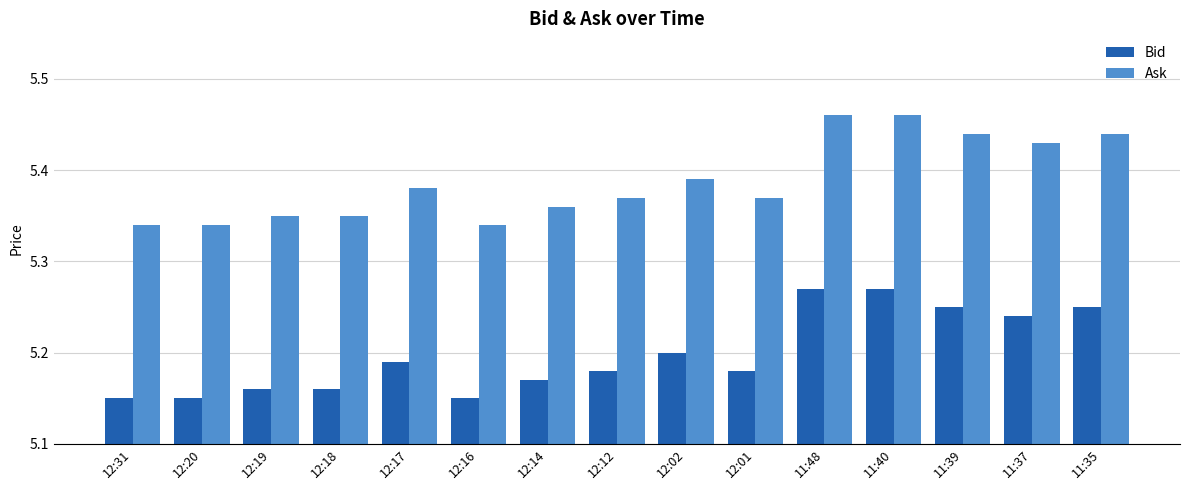

What are all the series names shown in the legend?

Bid, Ask